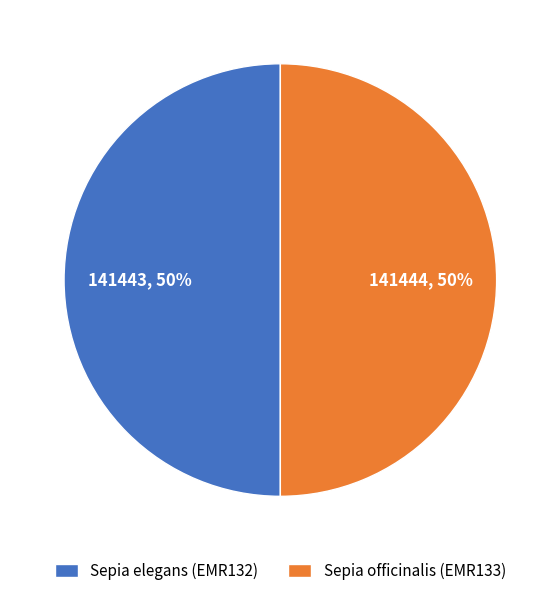

What is the ratio of the value at Sepia officinalis (EMR133) to the value at Sepia elegans (EMR132)?

1.0